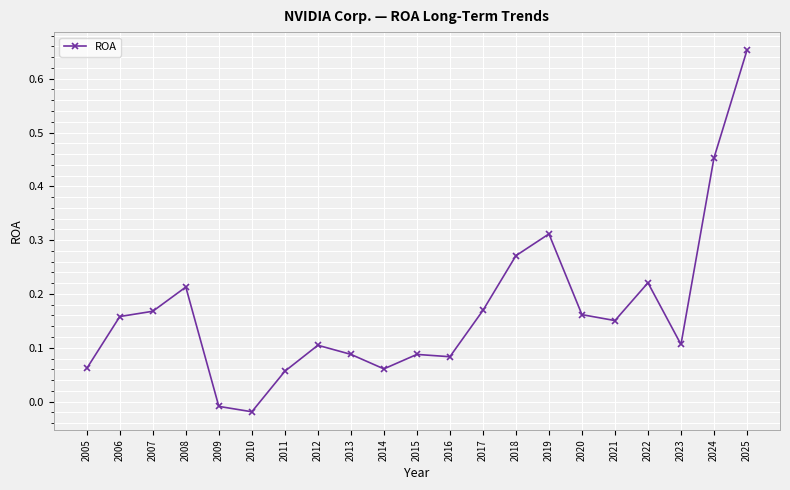

Which has a higher value, 2017 or 2021?

2017